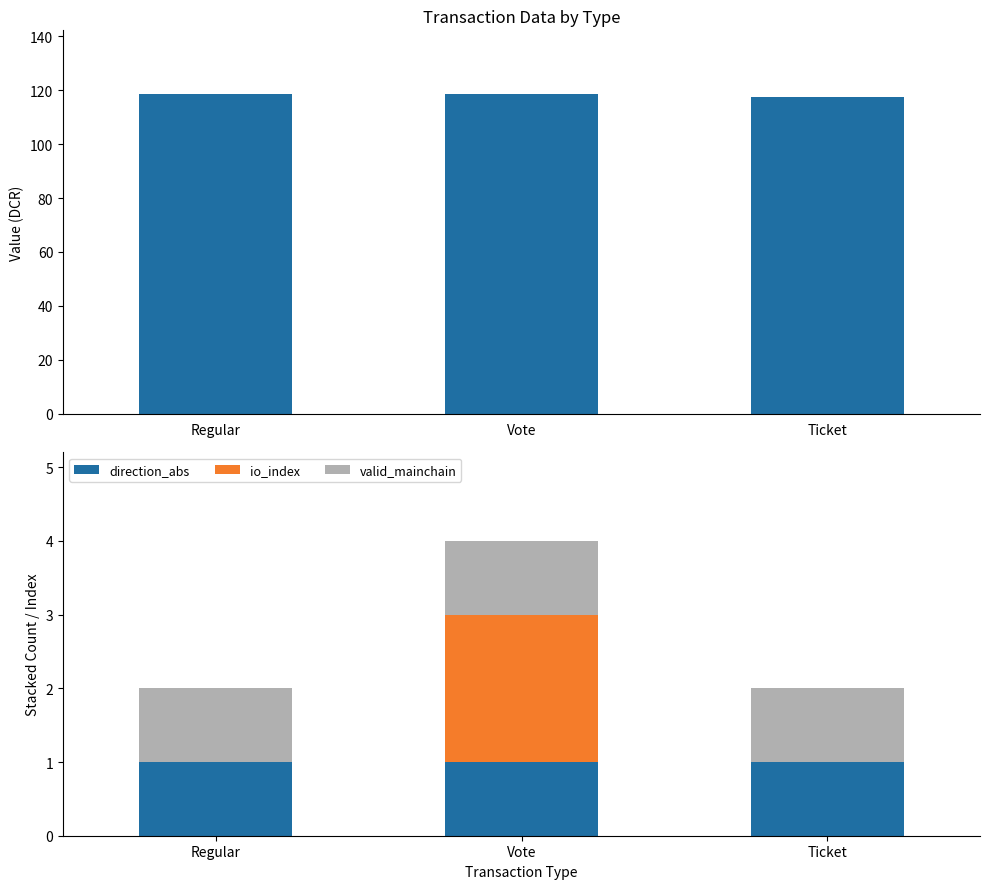

At how many categories does at least one series exceed 48?

3